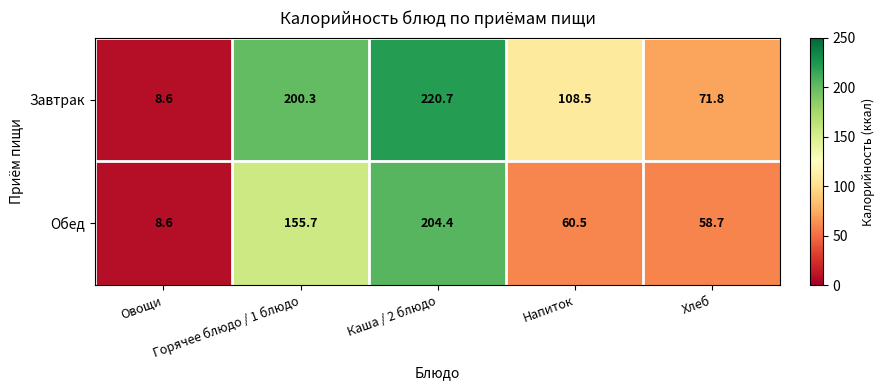

Where is Завтрак nearest to the value 114?

Напиток